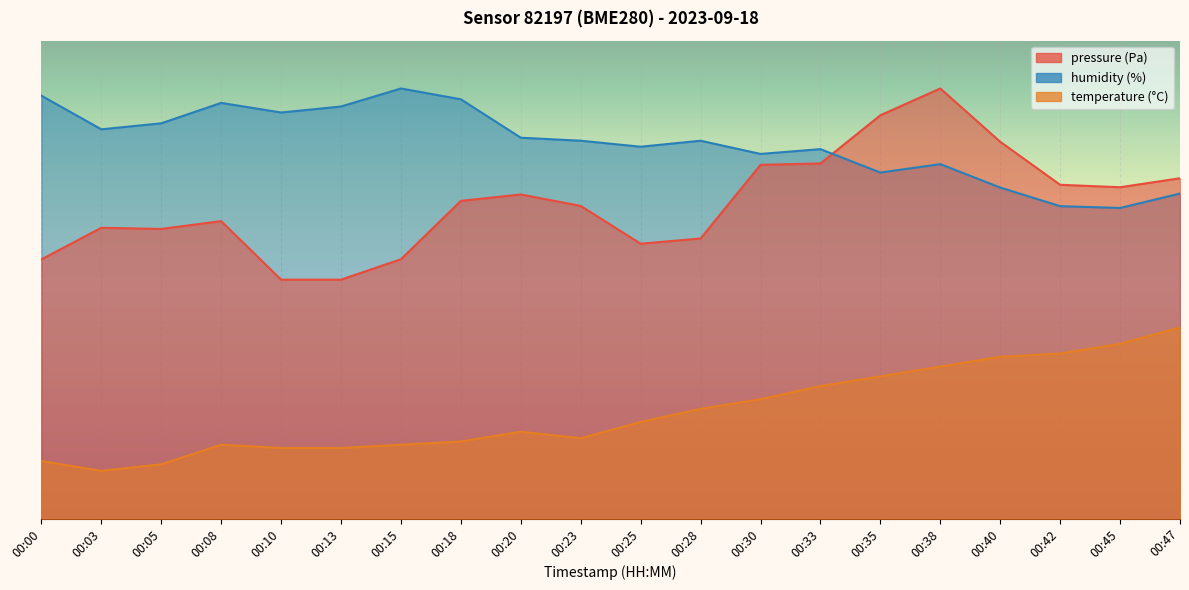

List the series in order of their overall mean, highest first.

humidity, pressure, temperature